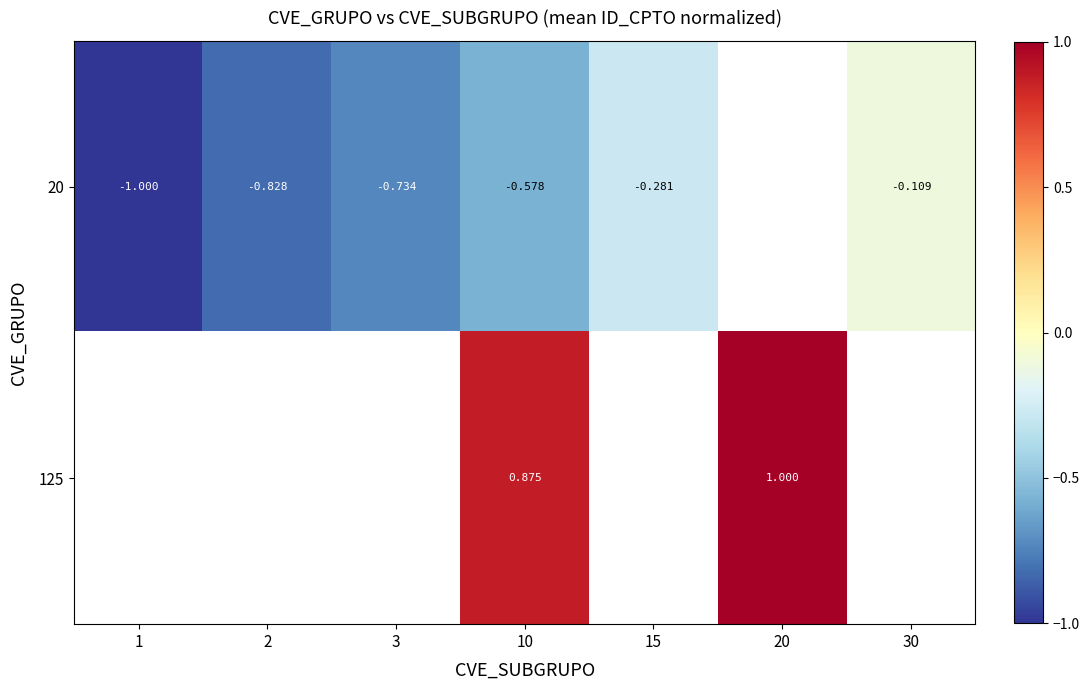

What is the minimum value for 20?

-1.0